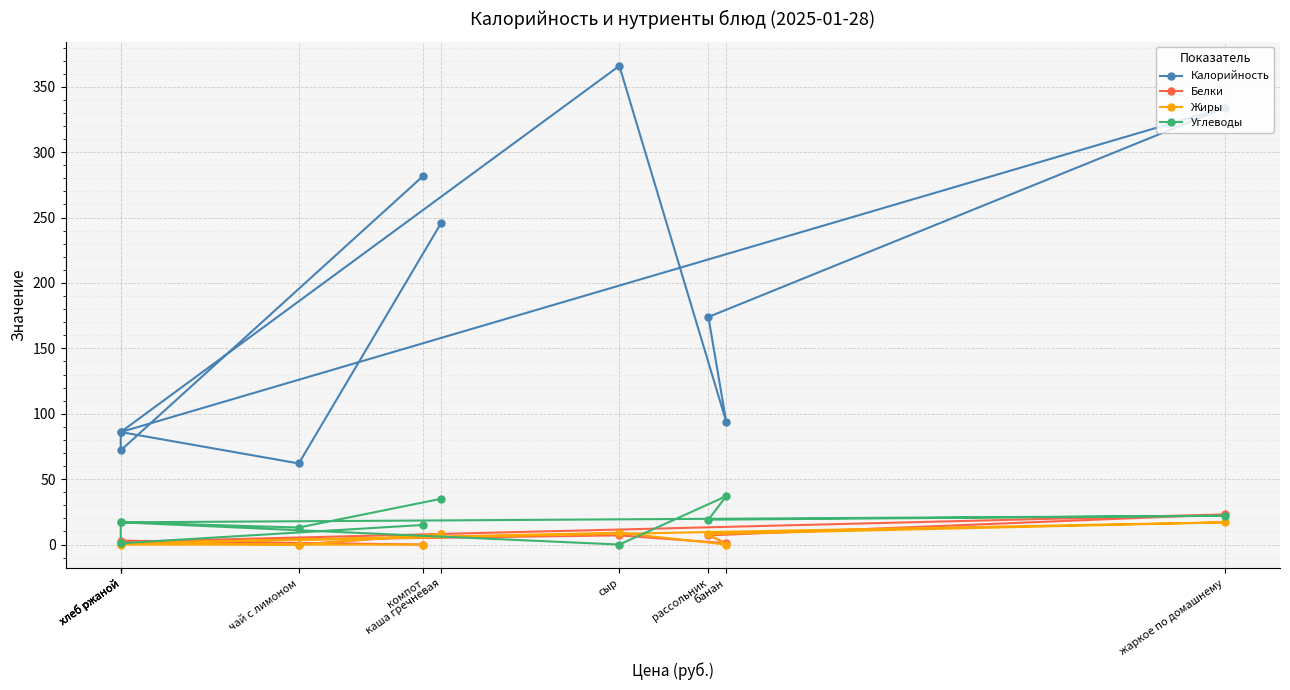

Reading left to right, extract all data points from this chart.

Калорийность: 246	62	86	366	94	174	334	86	72	282
Белки: 8	0	2	7	1	7	23	2	3	0
Жиры: 8	0	1	9	0	8	17	1	0	0
Углеводы: 35	13	17	0	37	19	22	17	1	15